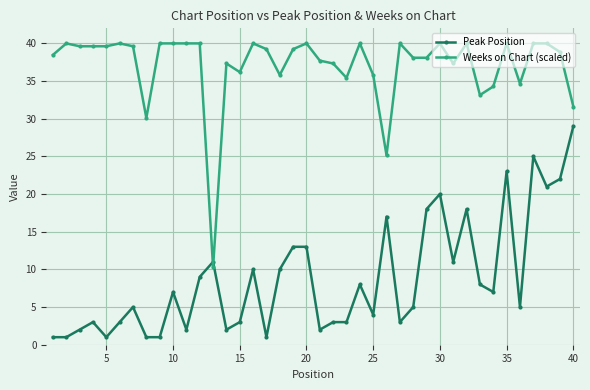

Which series has the largest range (max minus min)?

Weeks on Chart (scaled)